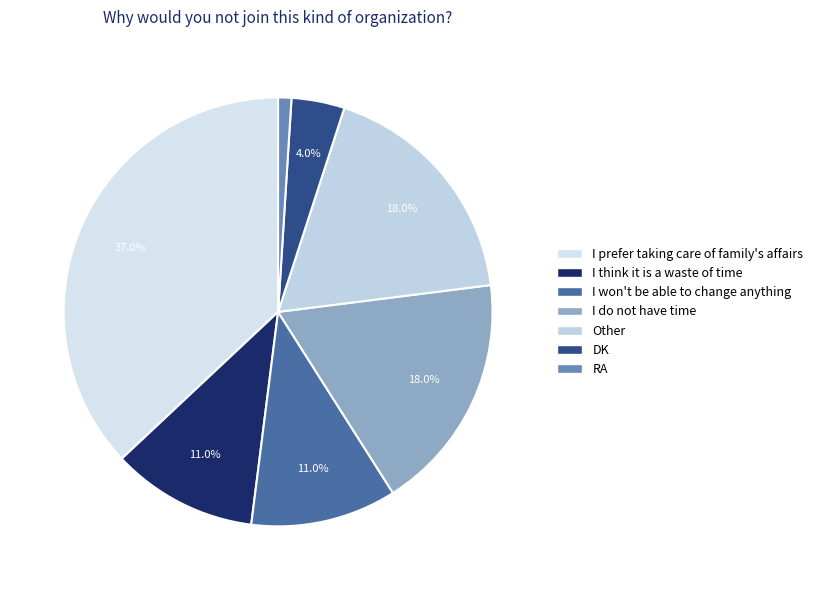

To the nearest percent, what is the difference between the Other and I think it is a waste of time slice percentages?

7%